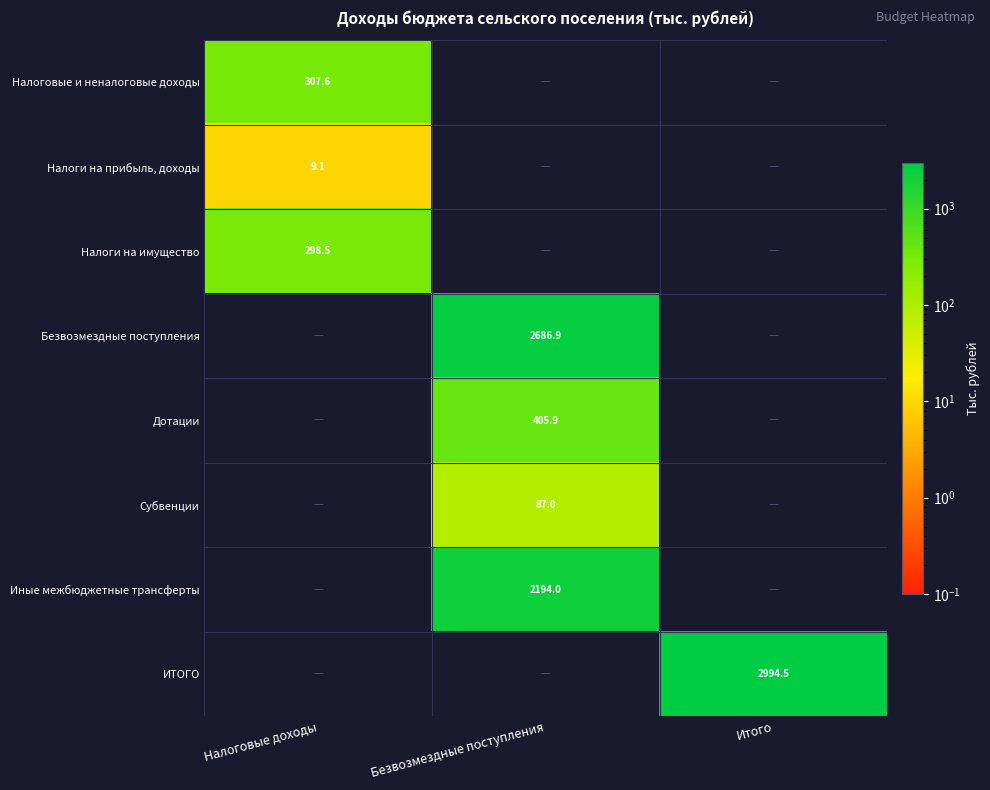

At which category is the sum across all series the highest?

Безвозмездные поступления